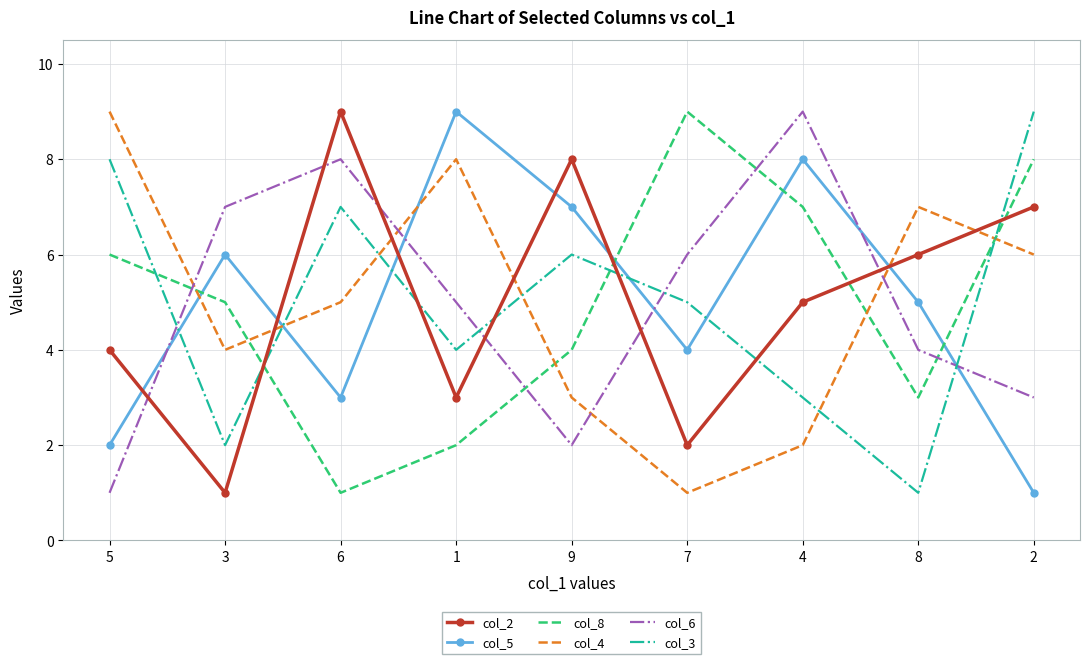

List the labels in order of col_8 value, smallest first.

6, 1, 8, 9, 3, 5, 4, 2, 7